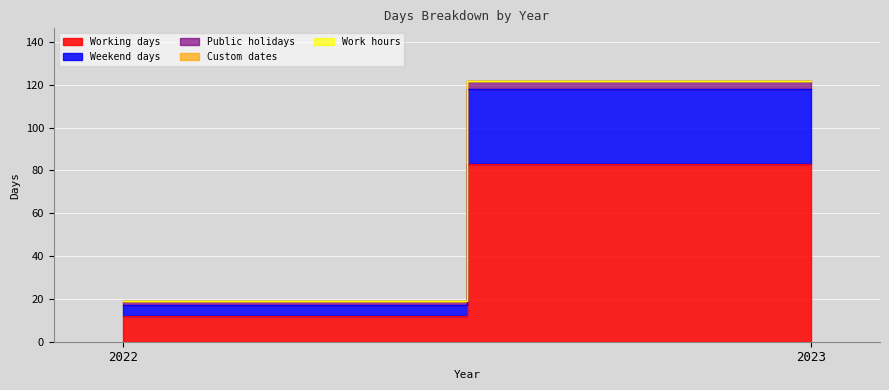

Reading left to right, list all the values displayed in this chart.

Working days: 12	83
Weekend days: 5	35
Public holidays: 2	4
Custom dates: 0	0
Work hours: 0	0